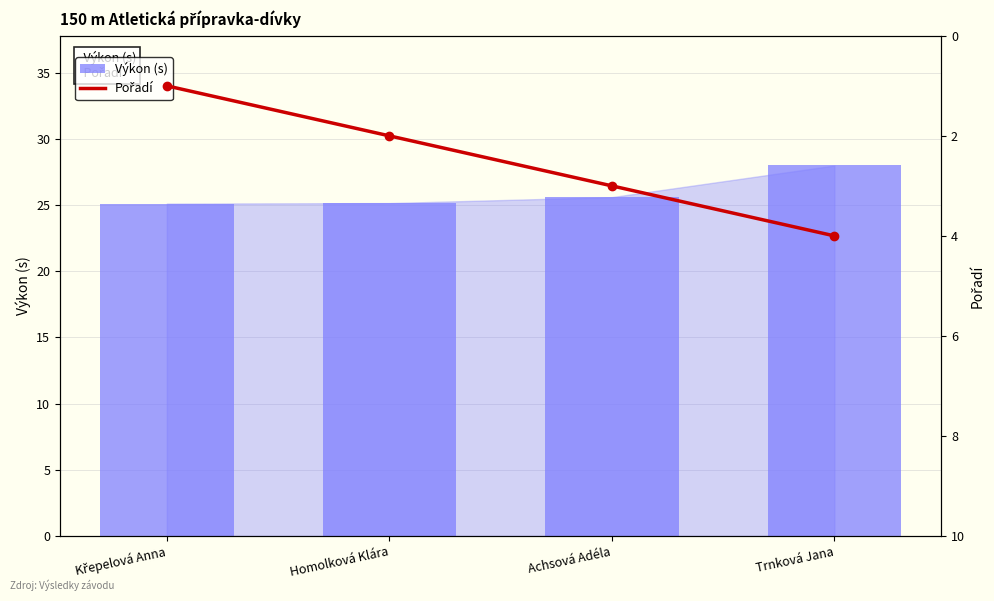

Which series has the largest total across all categories?

Výkon (s)